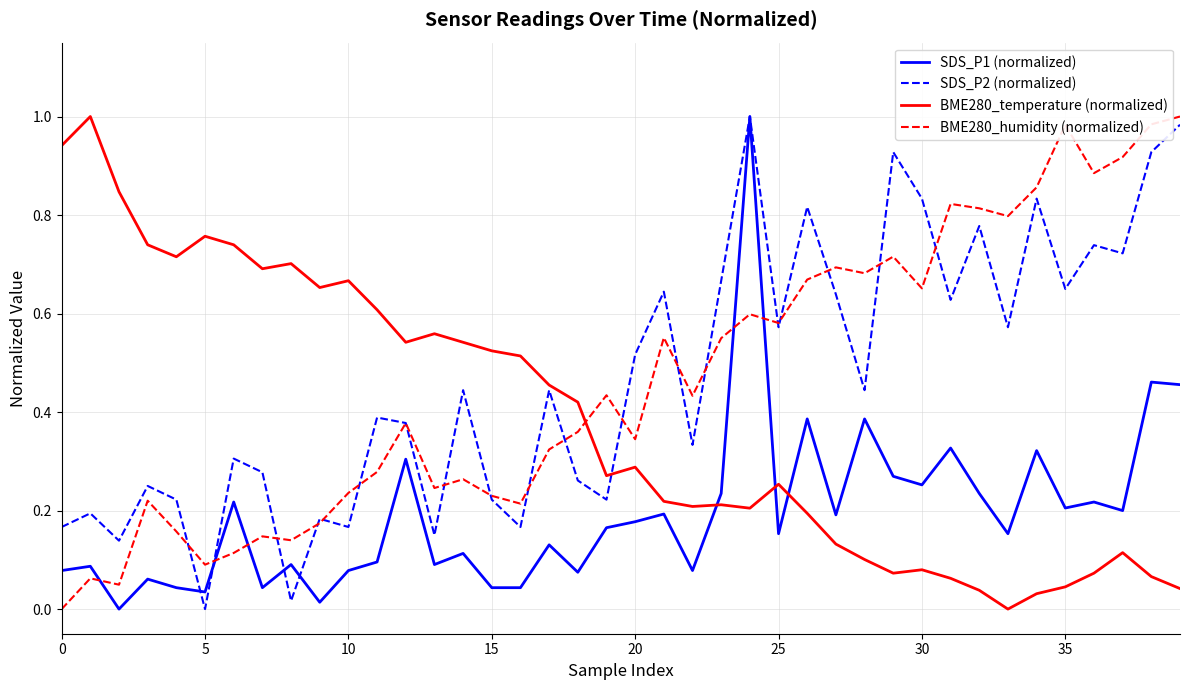

True or false: BME280_temperature (normalized) and BME280_humidity (normalized) intersect in this chart.

True